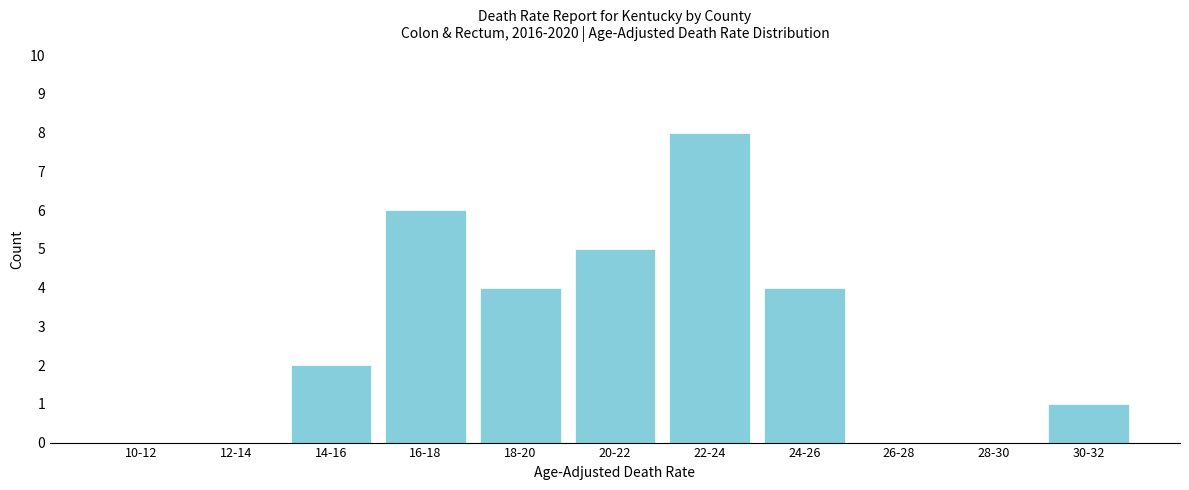

Reading left to right, what are all the values shown in this chart?

10-12=0	12-14=0	14-16=2	16-18=6	18-20=4	20-22=5	22-24=8	24-26=4	26-28=0	28-30=0	30-32=1